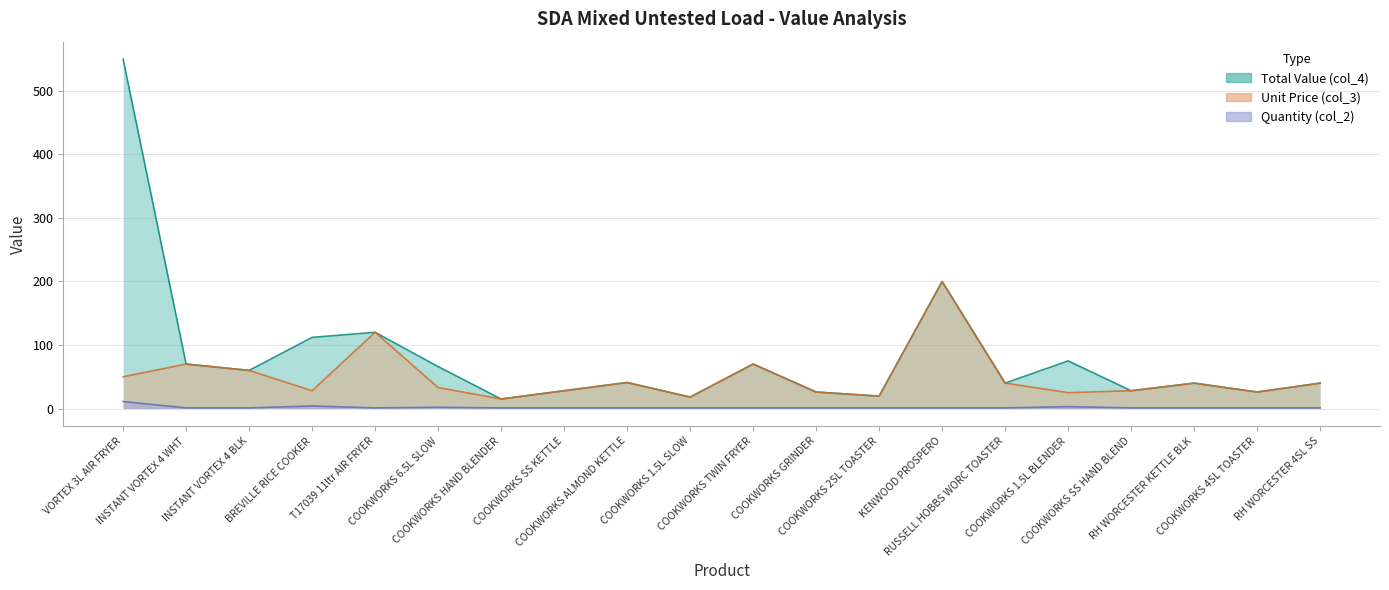

What is the minimum value for col_2?

1.0